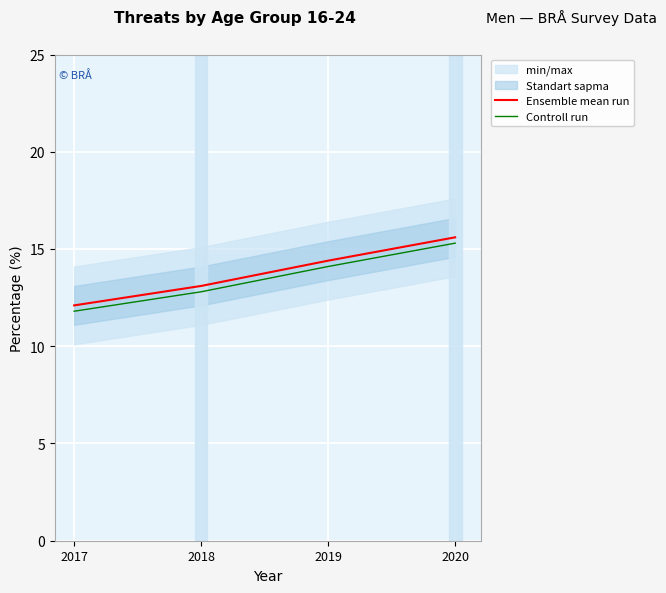

At which label does Ensemble mean run reach its minimum?

2017